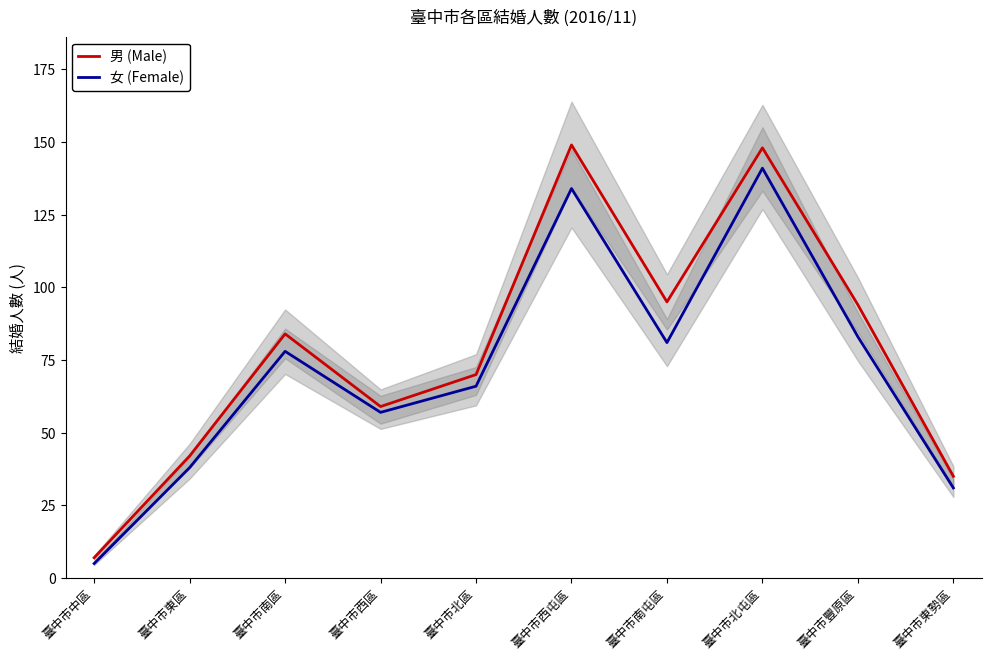

Is it true that 男 (Male) equals 7 at 臺中市中區?

True